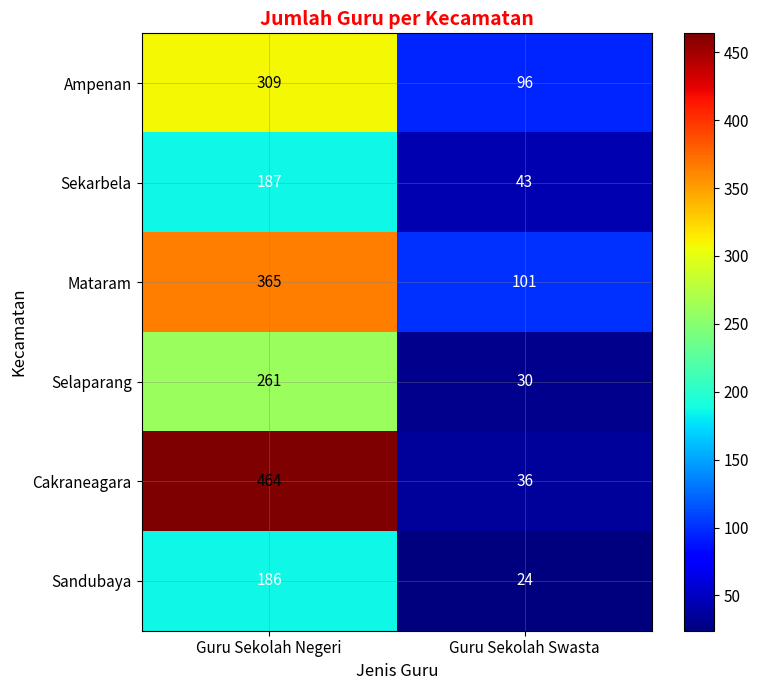

At which category is the sum across all series the highest?

Guru Sekolah Negeri